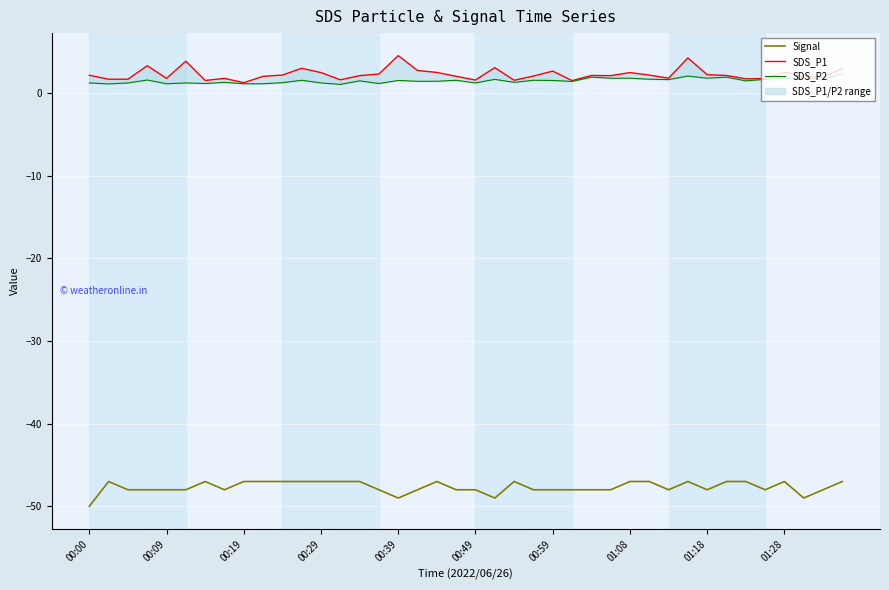

At which category is the sum across all series the highest?

31